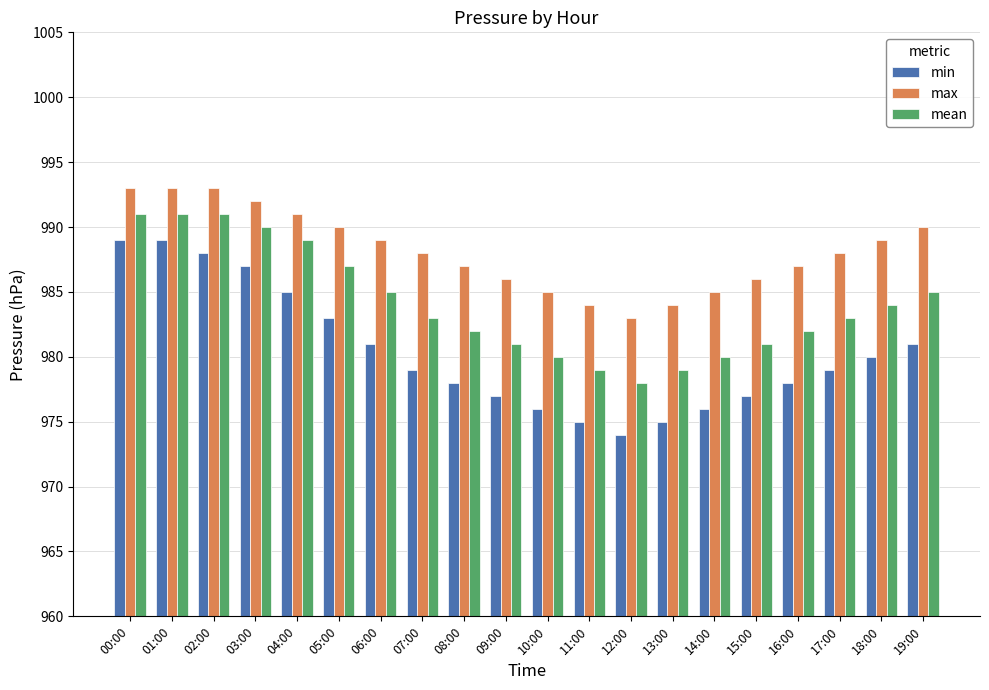

Reading left to right, transcribe all the data shown in this chart.

min: 989	989	988	987	985	983	981	979	978	977	976	975	974	975	976	977	978	979	980	981
max: 993	993	993	992	991	990	989	988	987	986	985	984	983	984	985	986	987	988	989	990
mean: 991	991	991	990	989	987	985	983	982	981	980	979	978	979	980	981	982	983	984	985